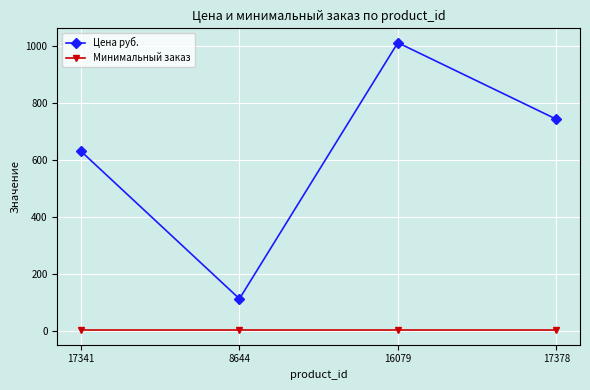

How many data points does each series have?

4